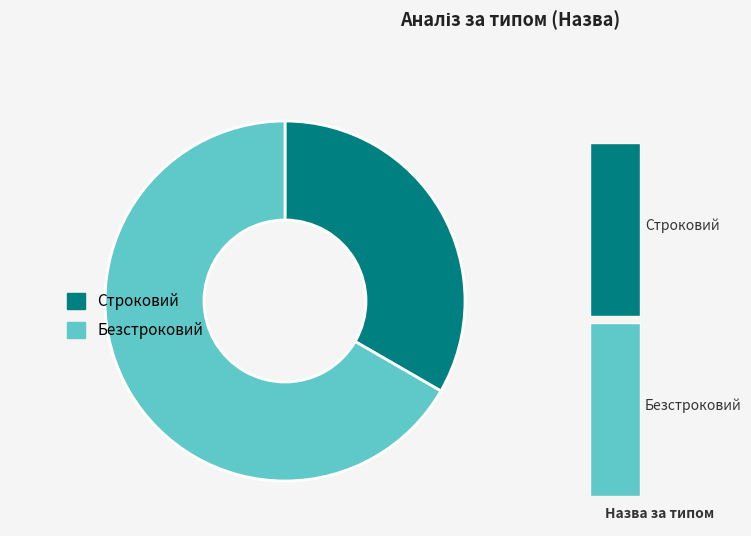

Is there a majority slice in this chart?

Yes